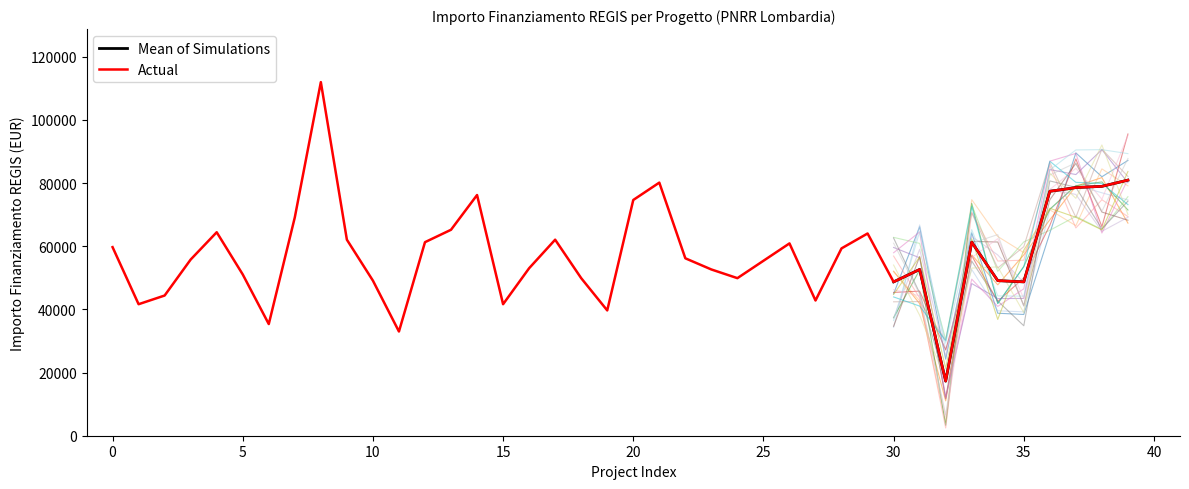

How many categories are shown in the chart?

40